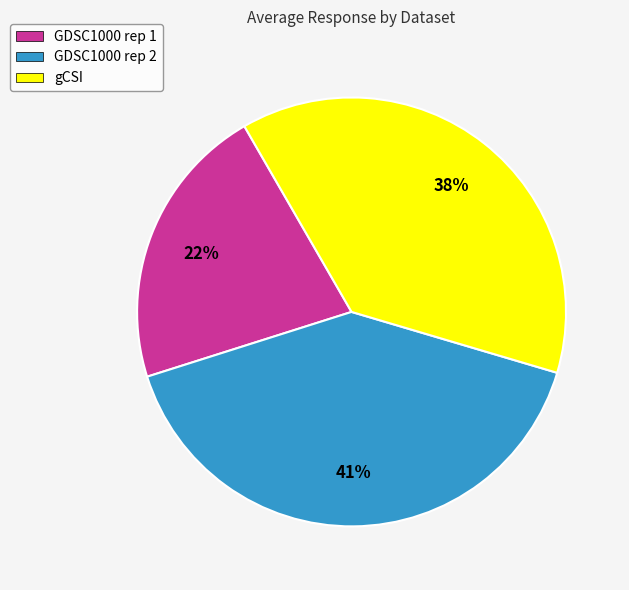

What is the largest slice in the pie chart?

GDSC1000 rep 2